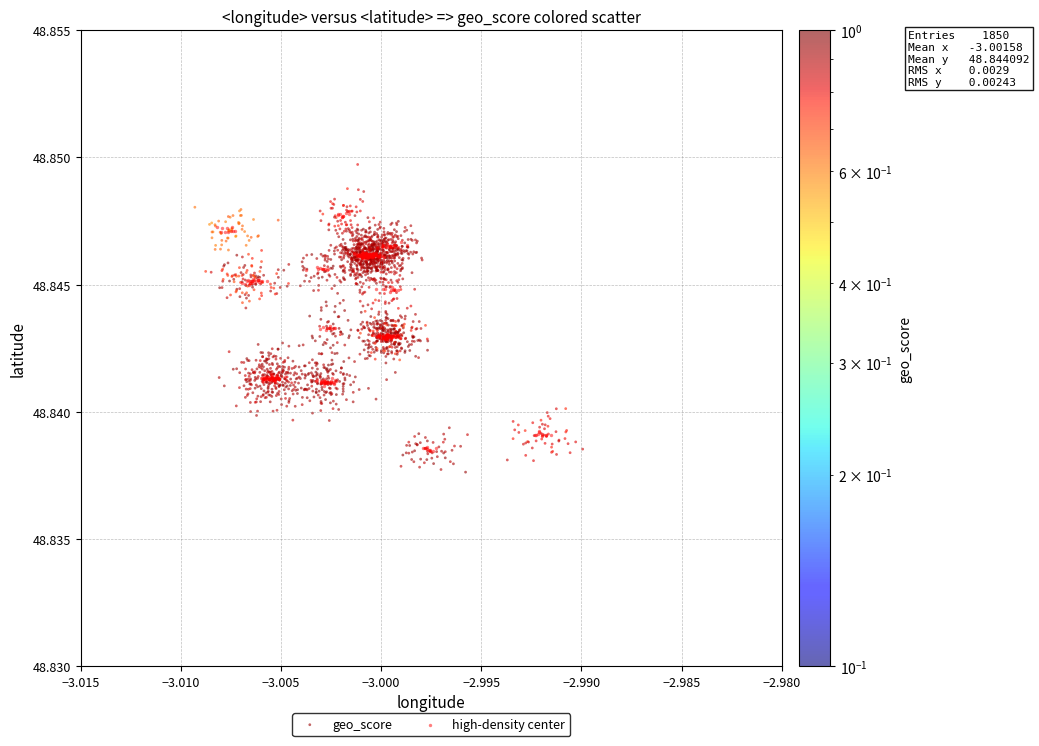

Which series has the widest spread of Y values?

geo_score